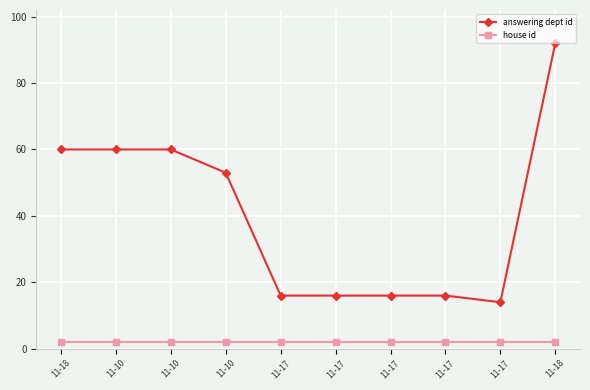

Is it true that house id equals 2 at 11-17?

True